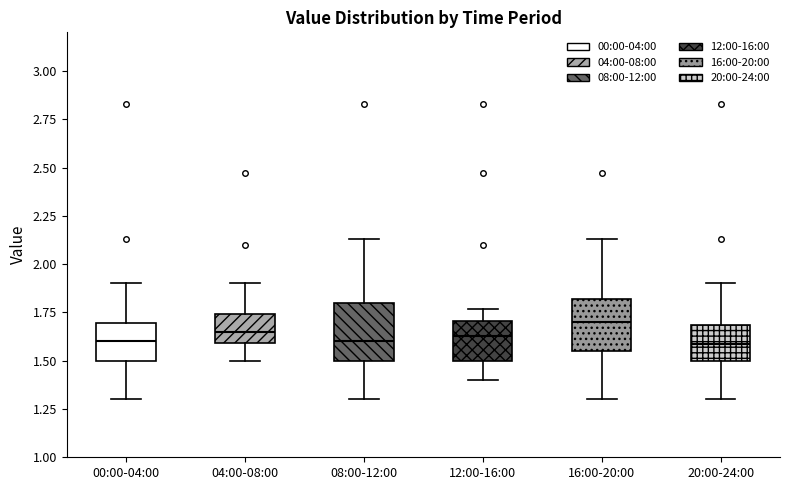

Where does the median line of the box for 20:00-24:00 sit on the y-axis? The values are not printed on the chart, so give them approximately, as read against the axis.

1.60